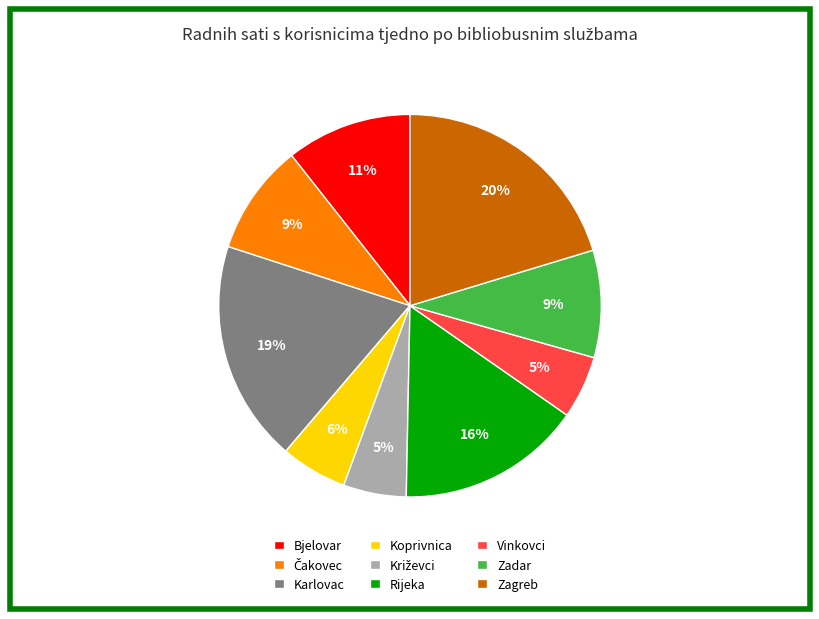

Do Rijeka and Koprivnica together represent more than half of the pie?

No